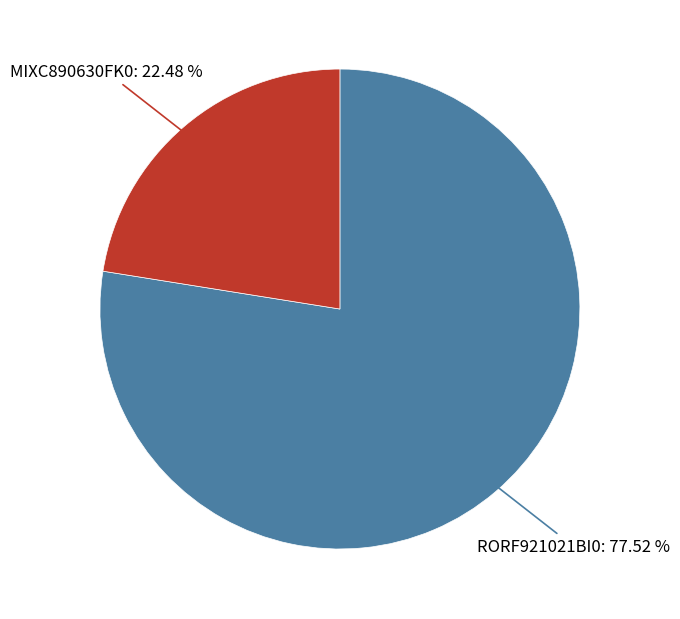

How much of the chart is everything except RORF921021BI0?

22.5%